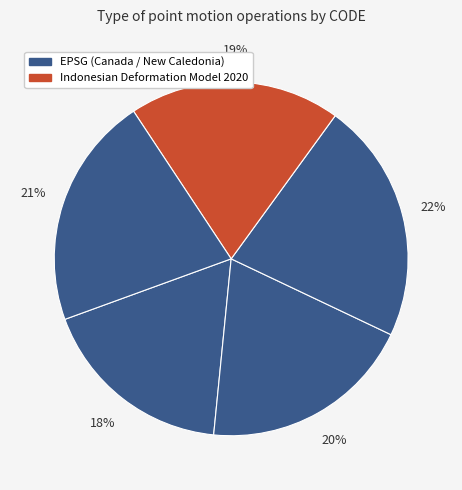

How many slices are in this pie chart?

5